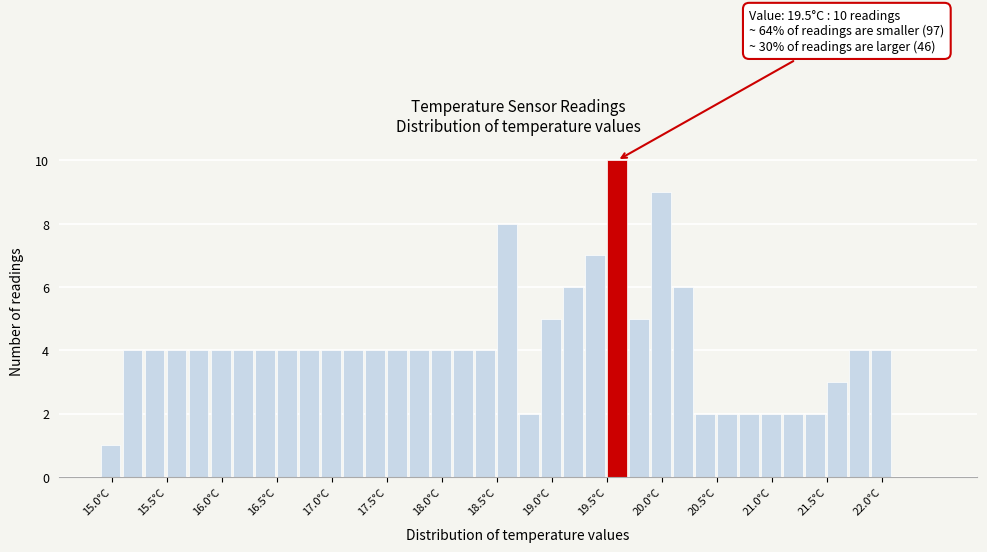

Over which range of the x-axis is the bar tallest?

19.5 to 19.7